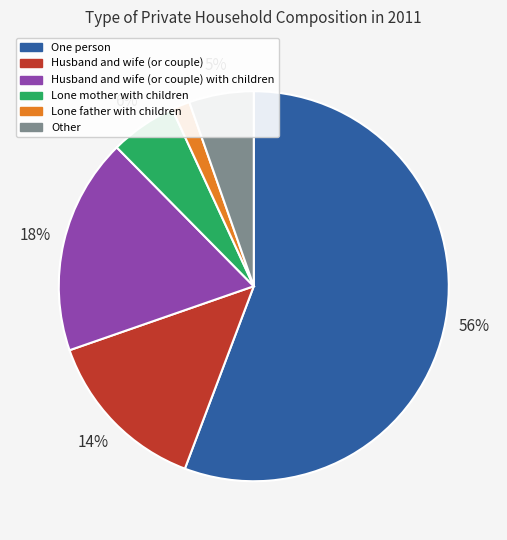

To the nearest percent, what percentage of the pie is Lone father with children?

2%